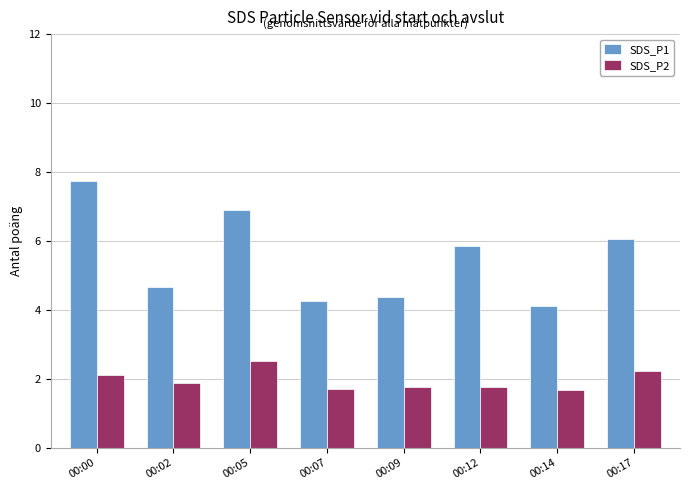

What is the value of the SDS_P2 bar at the 1st from the left?

2.1